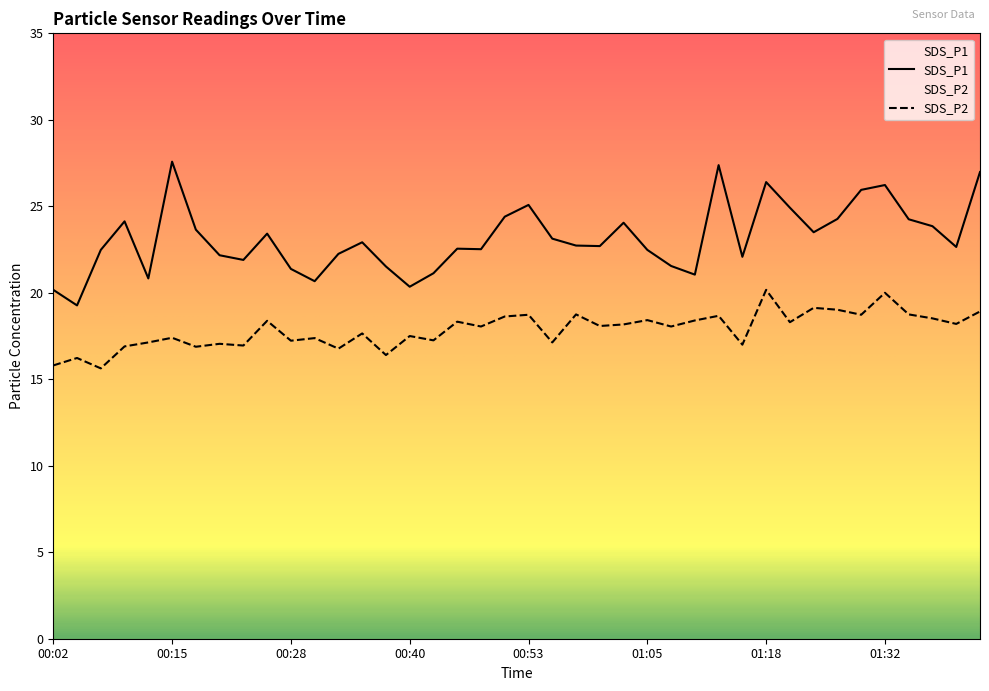

Which series has the largest total across all categories?

SDS_P1